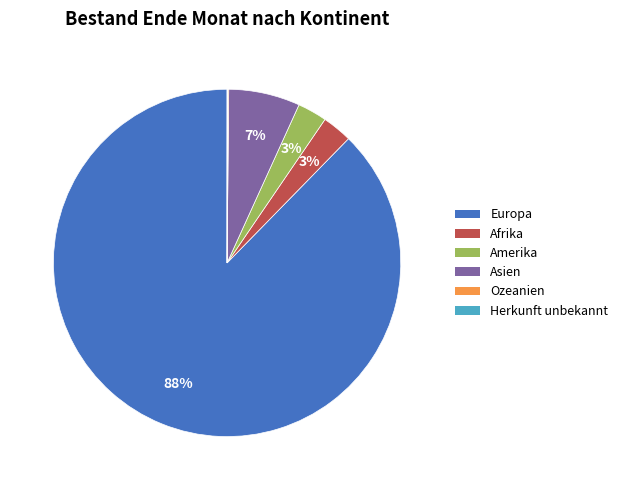

To the nearest percent, what is the average slice percentage?

17%